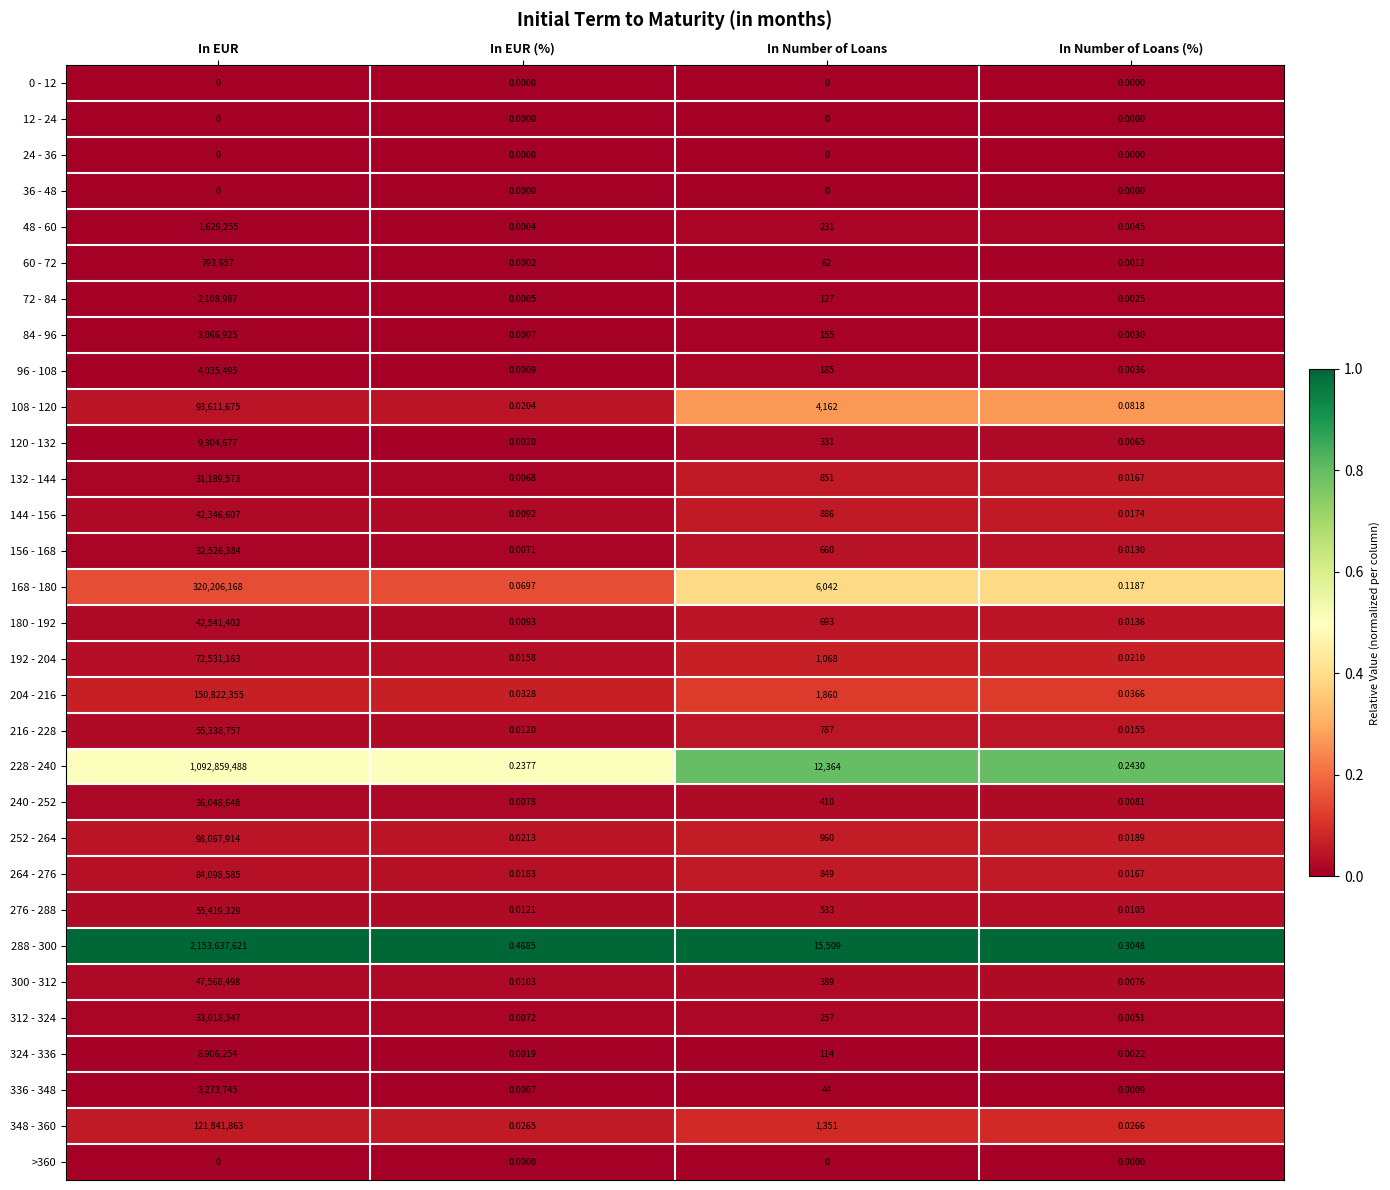

List the labels in order of 96 - 108 value, largest first.

In EUR, In Number of Loans, In Number of Loans (%), In EUR (%)